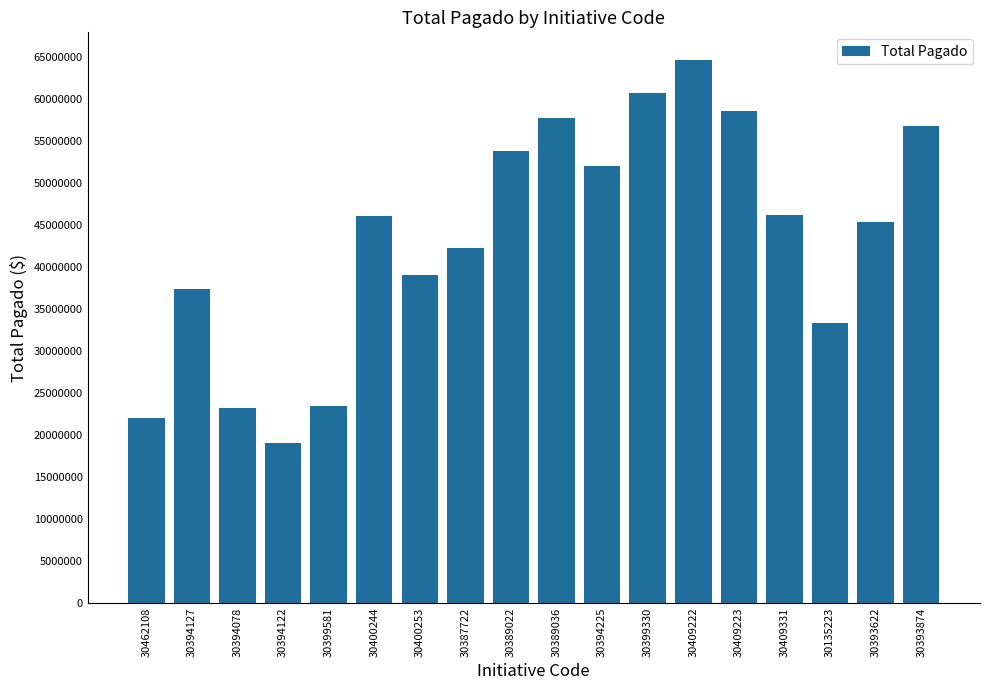

Are the bars horizontal?

No